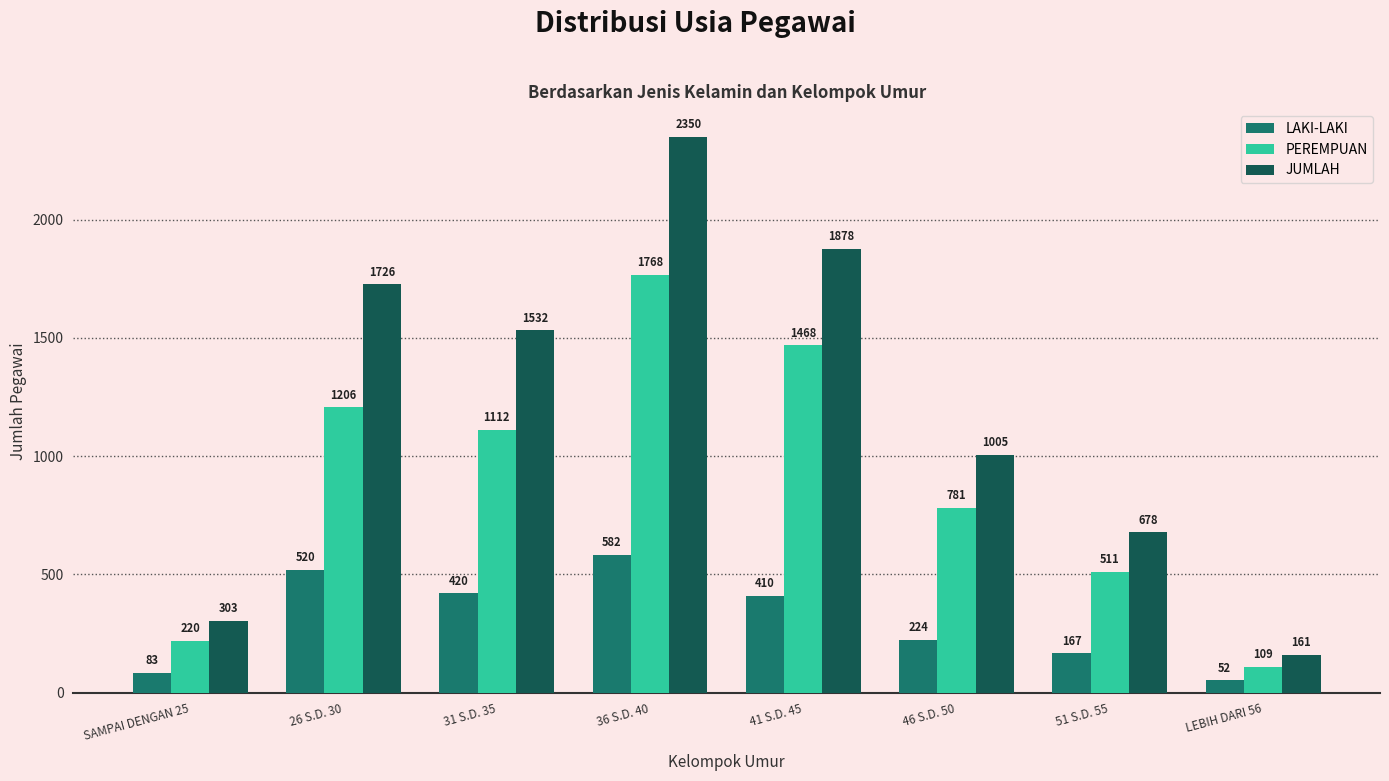

How many distinct data groups are displayed?

3